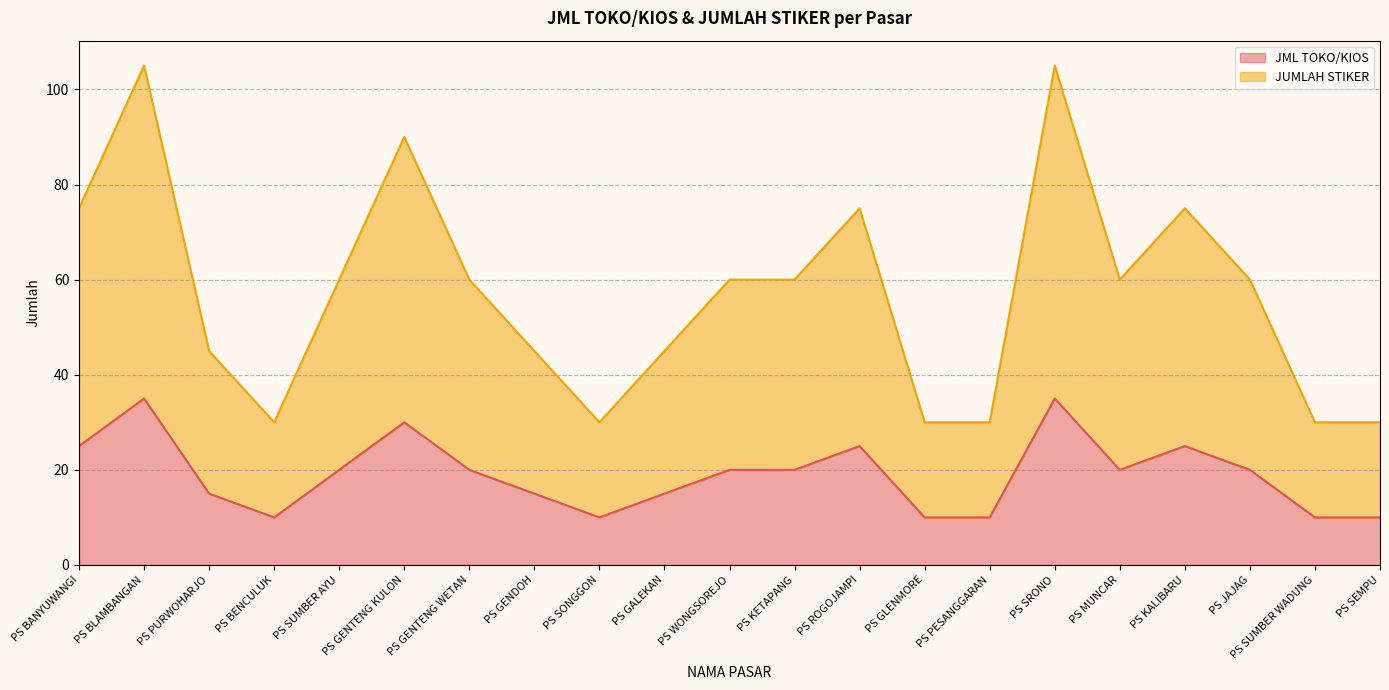

Which series has the largest range (max minus min)?

JUMLAH STIKER